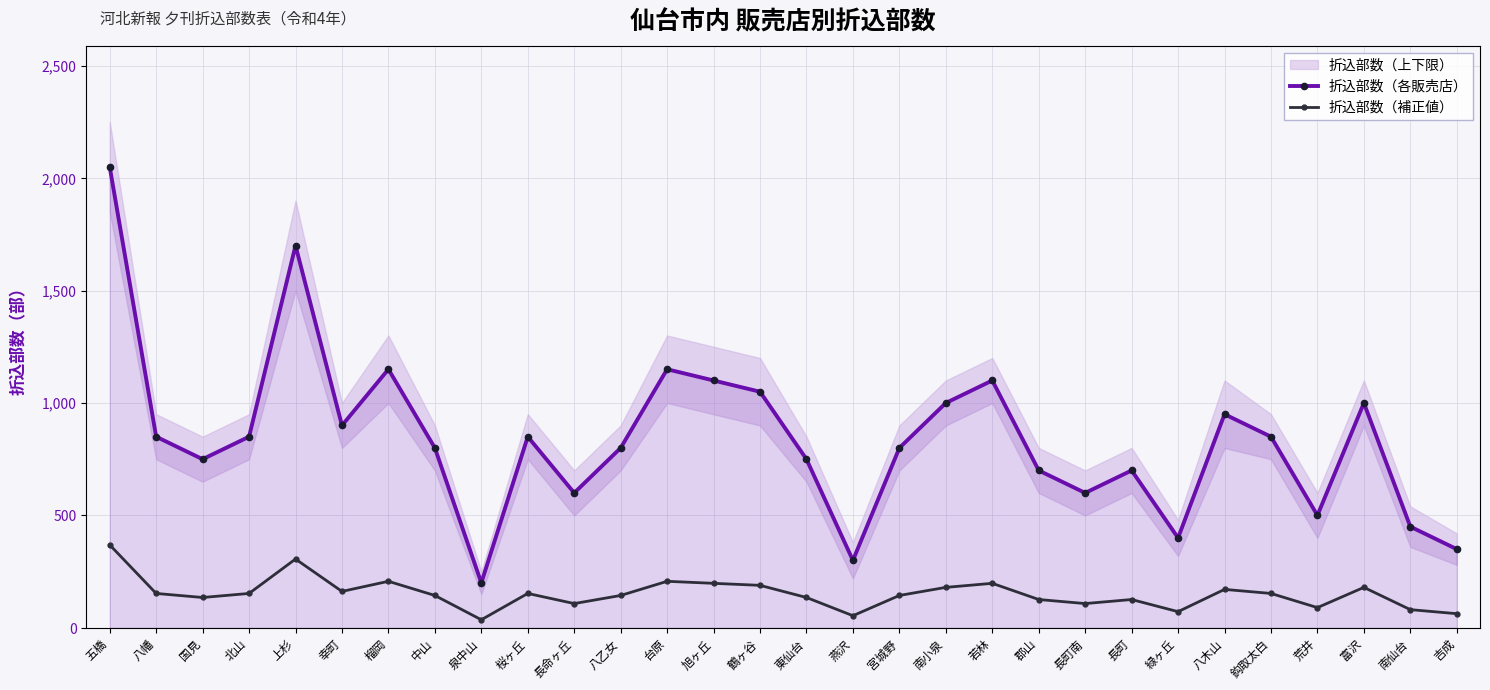

What is the maximum value for 折込部数（補正値）?

369